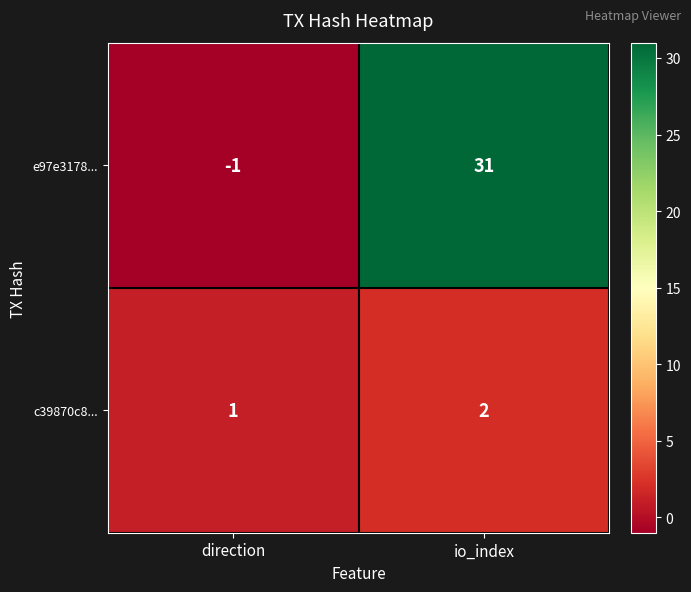

Rank the series by their average value, from highest to lowest.

e97e3178..., c39870c8...